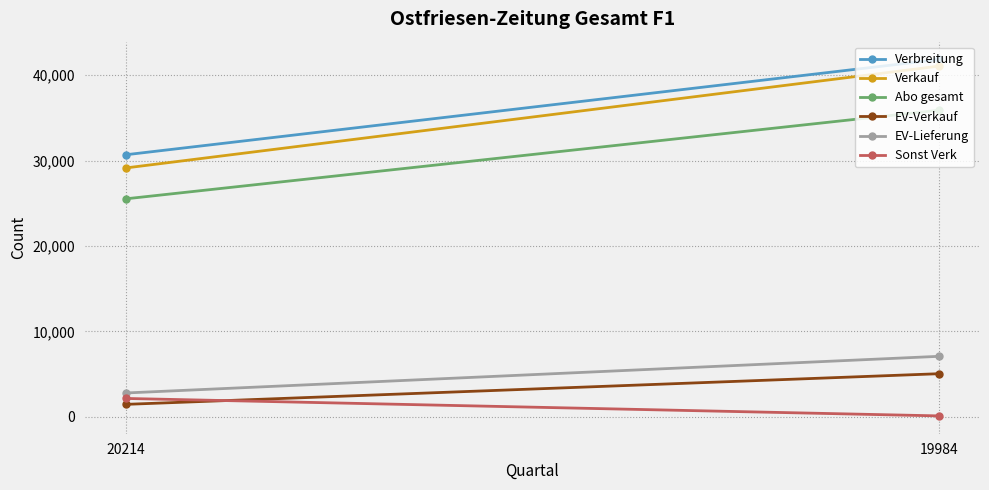

Is it true that EV-Lieferung equals 2792 at 20214?

True